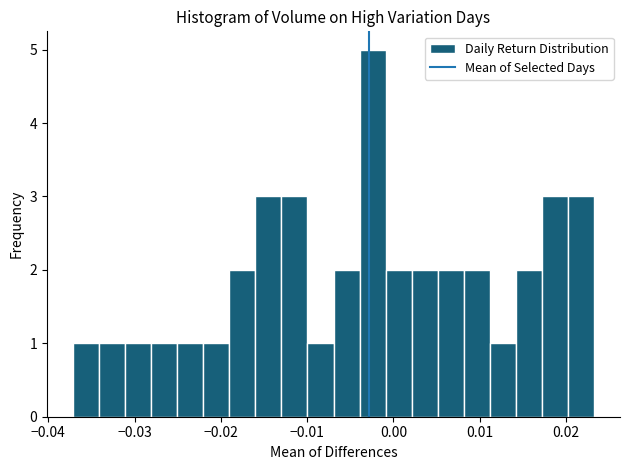

Around what value on the x-axis is the tallest bar? Give the approximate position of its centre, as read against the axis.

-0.002